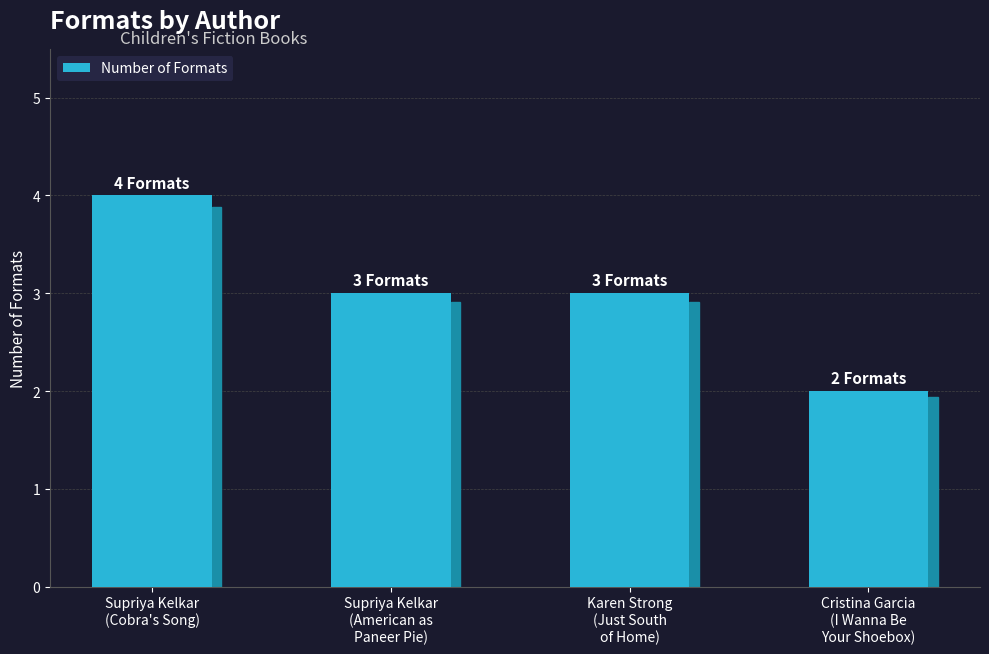

What is the sum of all values?

12